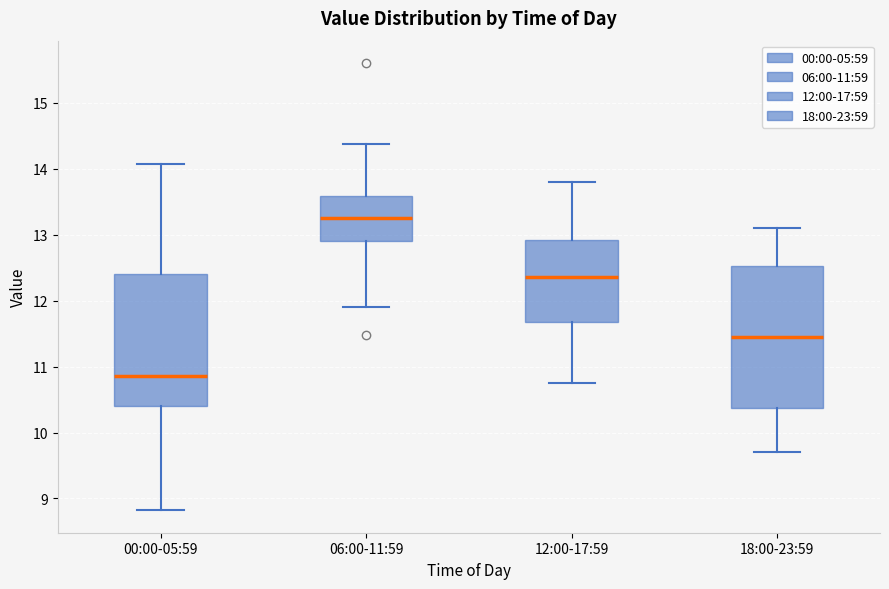

Reading left to right, transcribe this box plot: for each box, give where its median line is, the range the box spans, and where its two whiskers end, as read against the y-axis. The values are not printed on the chart, so give them approximately, as read against the axis.

00:00-05:59: median 10.9, box 10.4 to 12.4, whiskers 8.8 to 14.1
06:00-11:59: median 13.3, box 12.9 to 13.6, whiskers 11.9 to 14.4
12:00-17:59: median 12.4, box 11.7 to 12.9, whiskers 10.8 to 13.8
18:00-23:59: median 11.5, box 10.4 to 12.5, whiskers 9.7 to 13.1